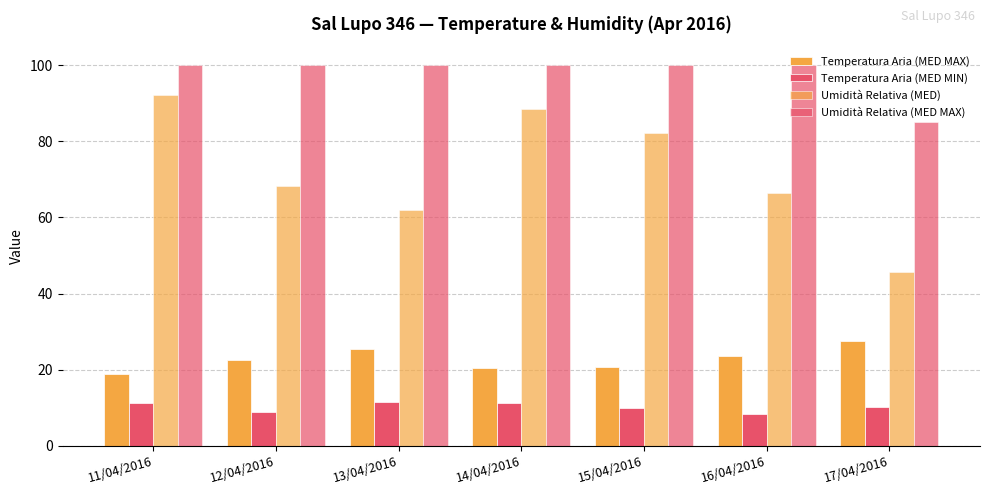

Are the bars horizontal?

No